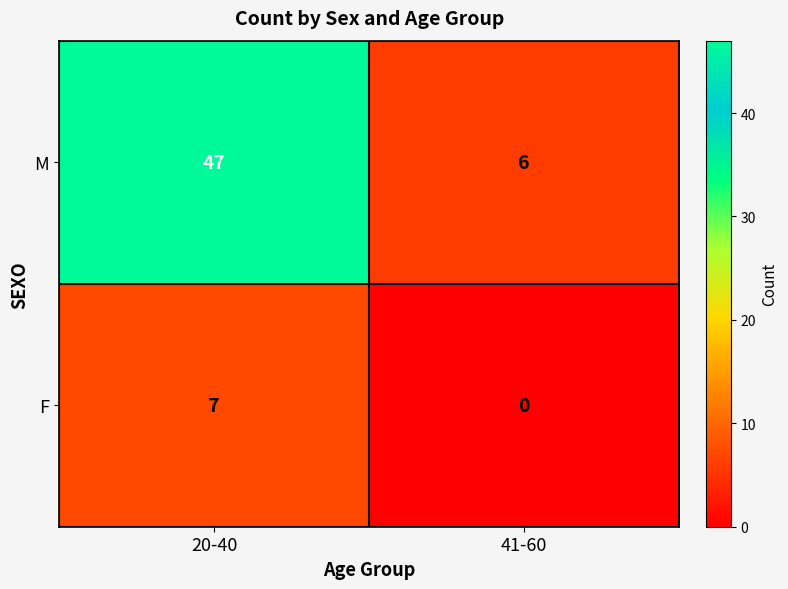

Which series changed the most between 20-40 and 41-60?

M